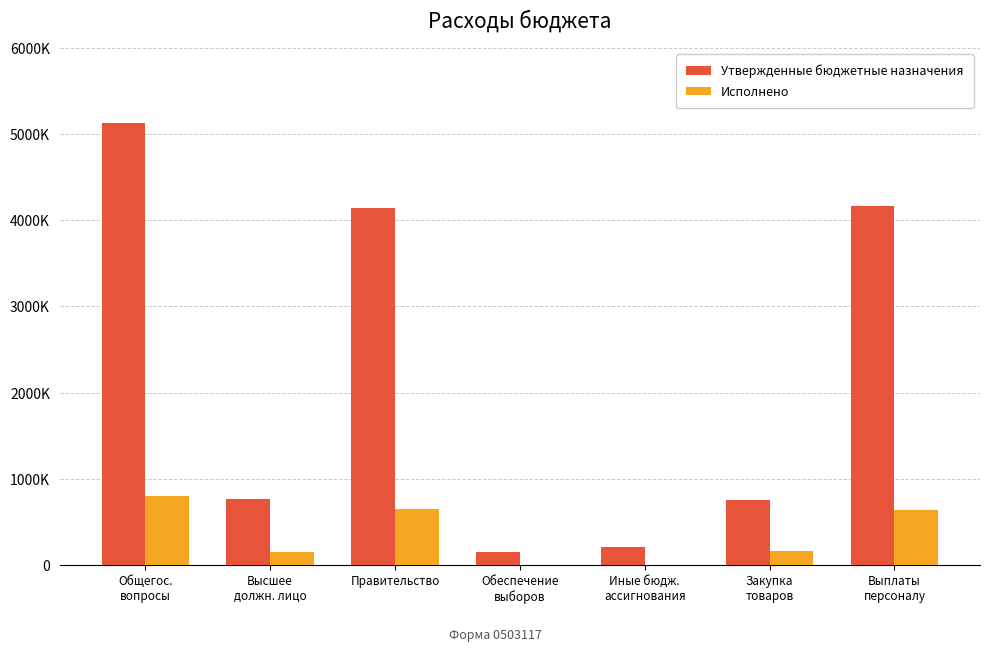

What position from the right is Закупка
товаров?

2